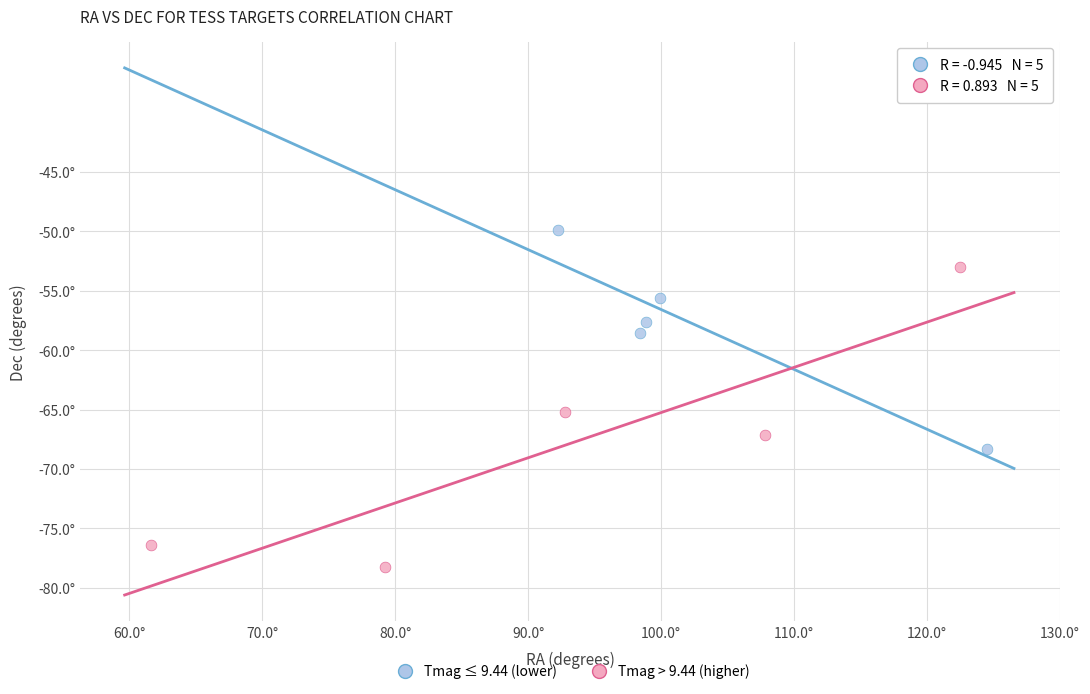

What are all the series names shown in the legend?

Tmag ≤ 9.44 (lower), Tmag > 9.44 (higher)